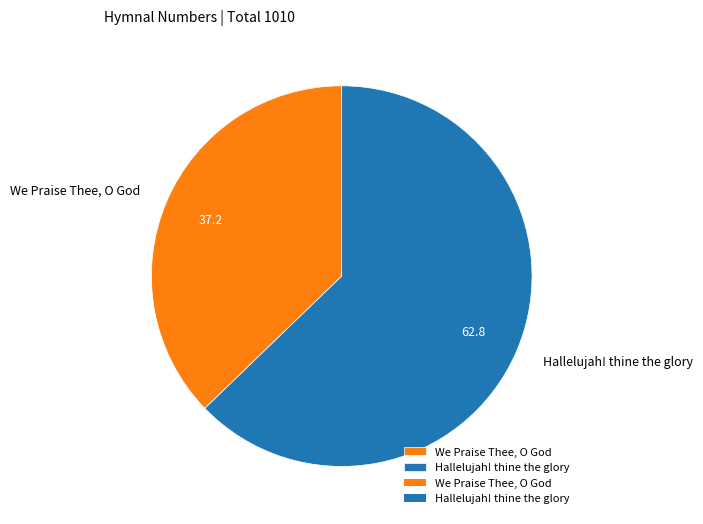

How many slices are in this pie chart?

2